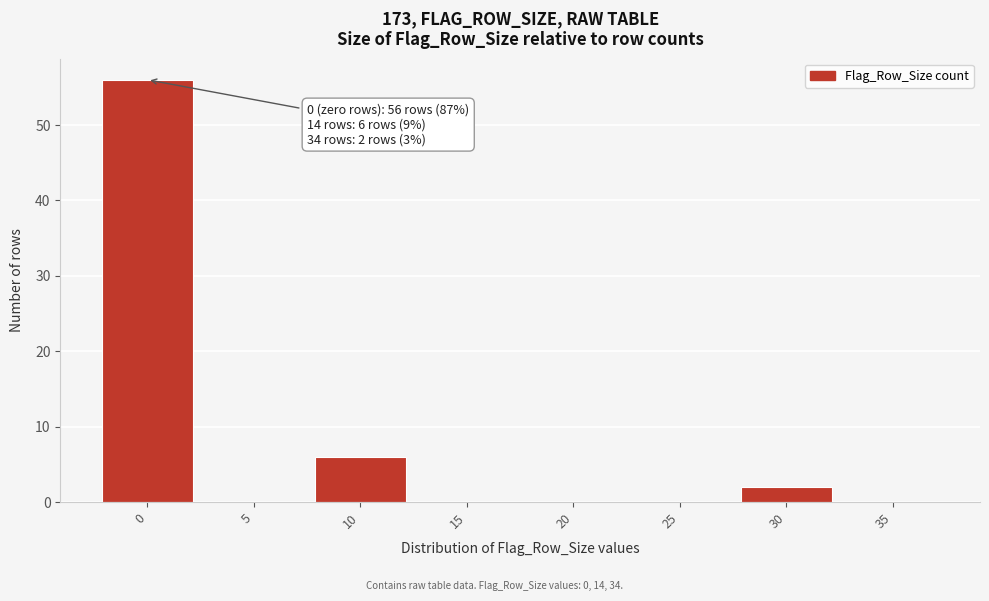

Reading left to right, list all the values displayed in this chart.

0=56	5=0	10=6	15=0	20=0	25=0	30=2	35=0